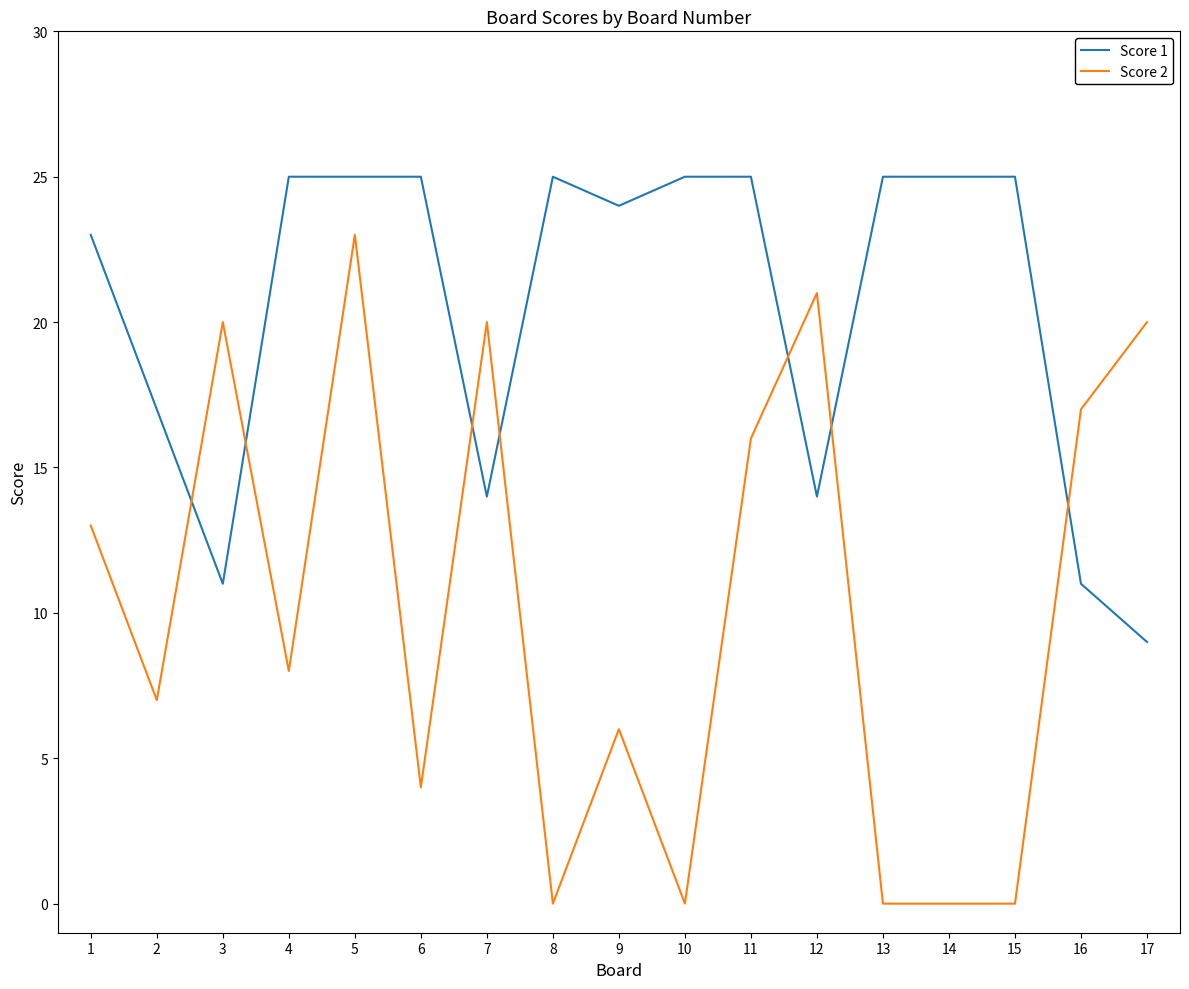

At which category is the sum across all series the highest?

5